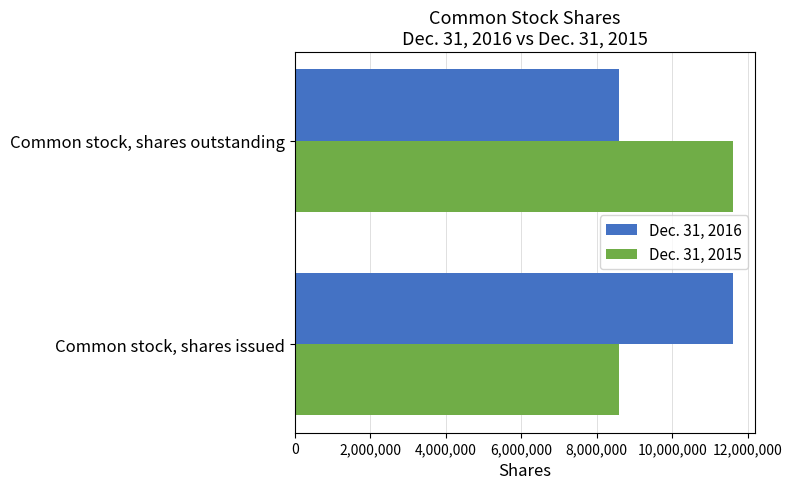

How many distinct data groups are displayed?

2